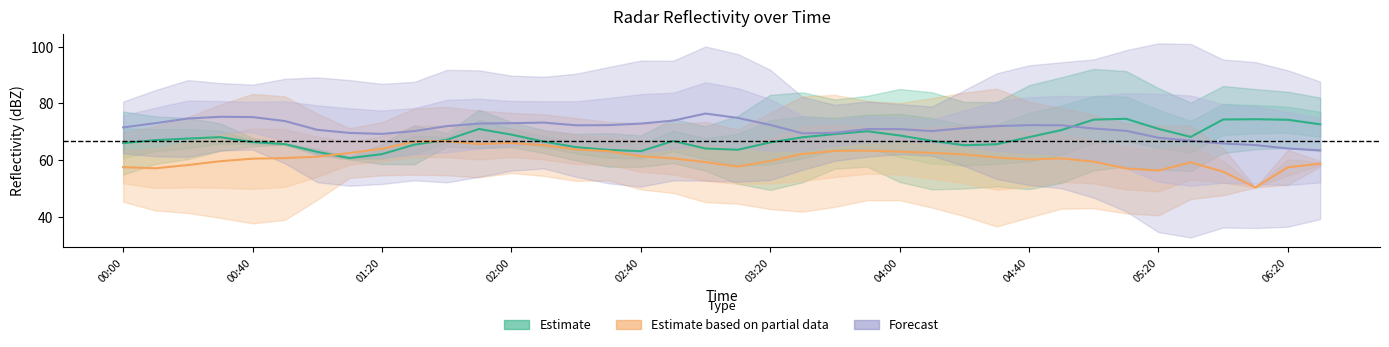

What is the lowest value of the Estimate series?

60.6